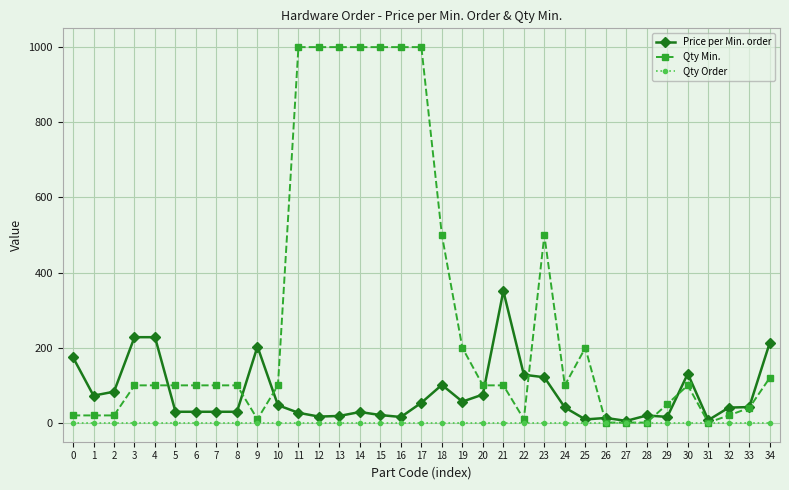

Which series has the largest total across all categories?

Qty Min.